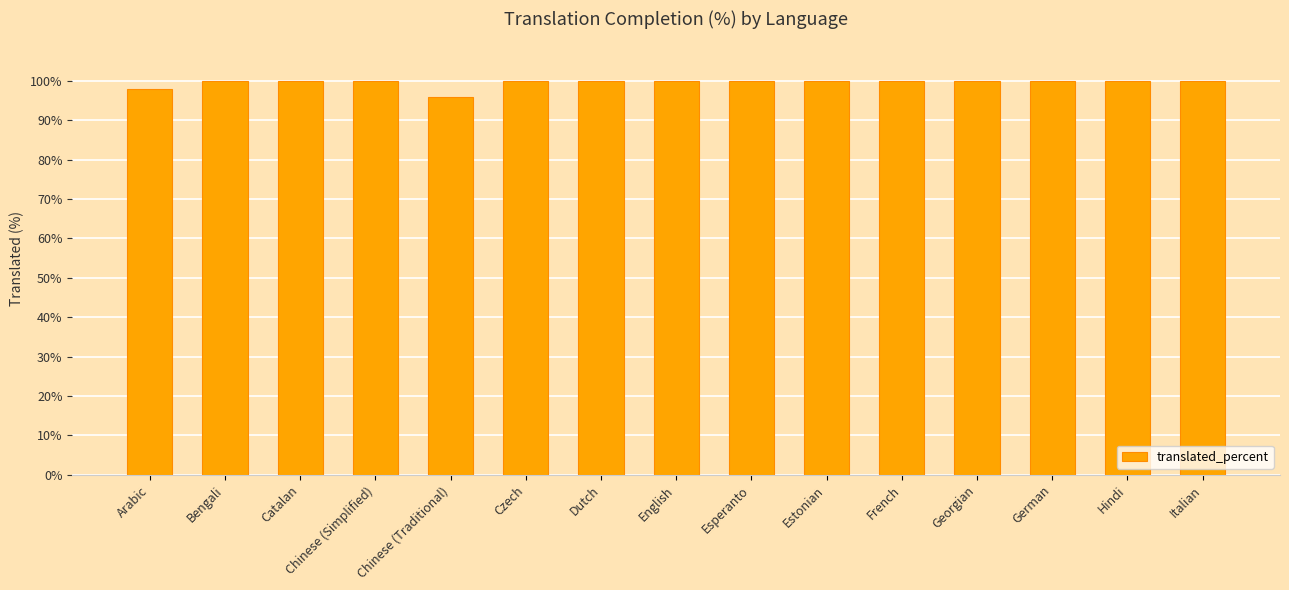

What is the difference between the maximum and minimum values?

4